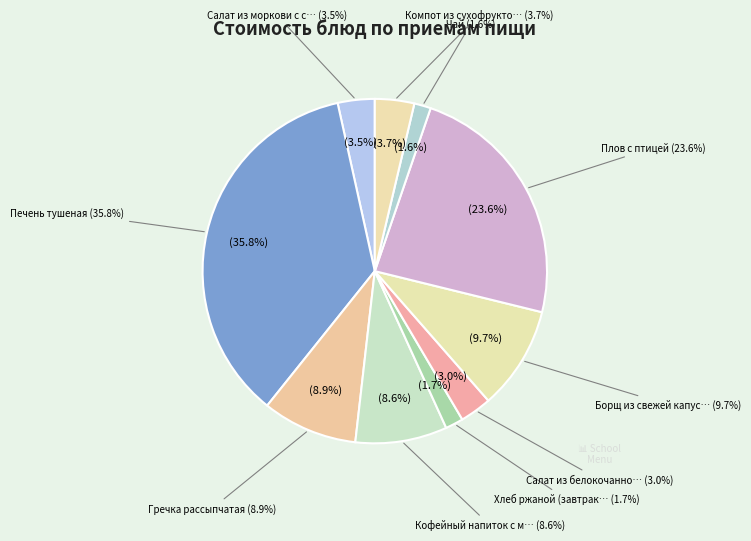

How many segments does this pie chart have?

10